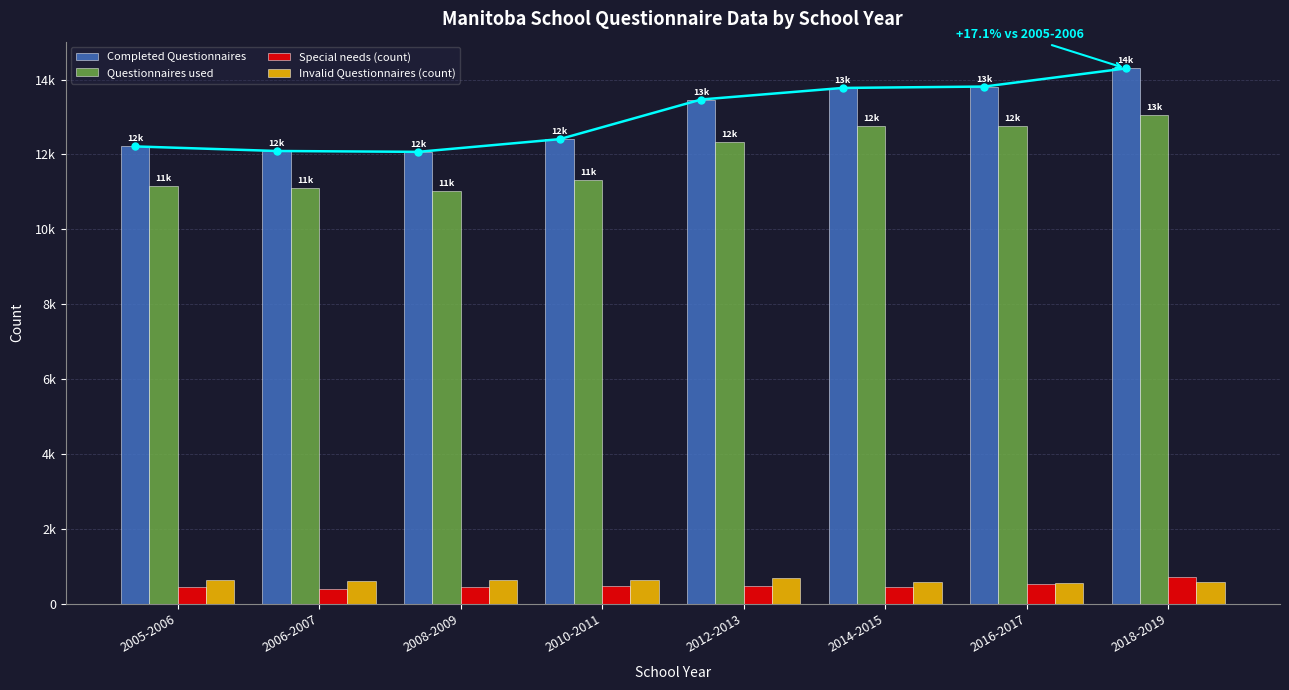

How many data points in Special needs (count) are above 466?

3